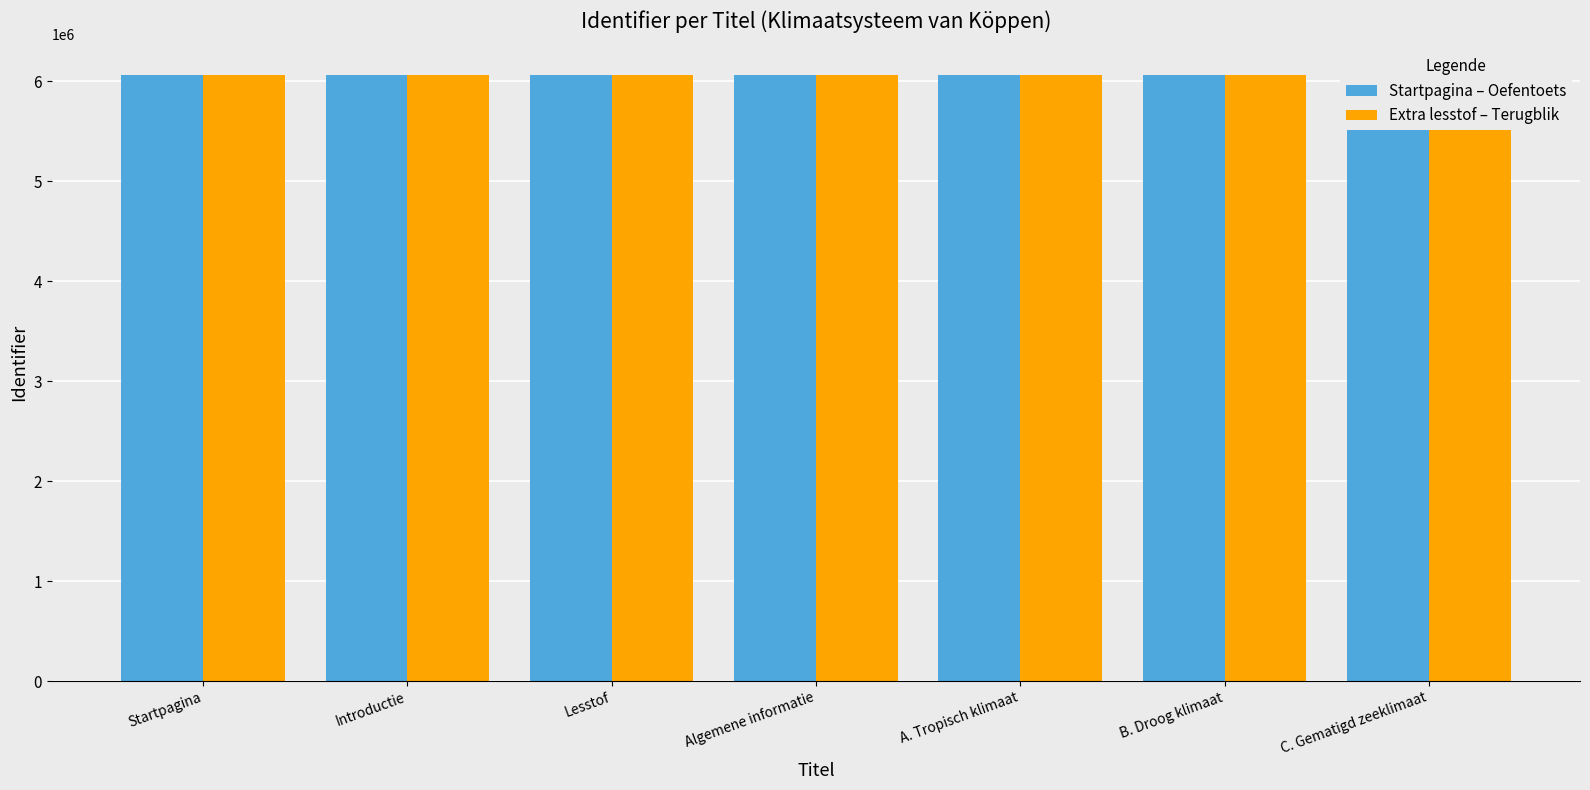

What is the approximate value of Startpagina – Oefentoets at Algemene informatie?

6066882